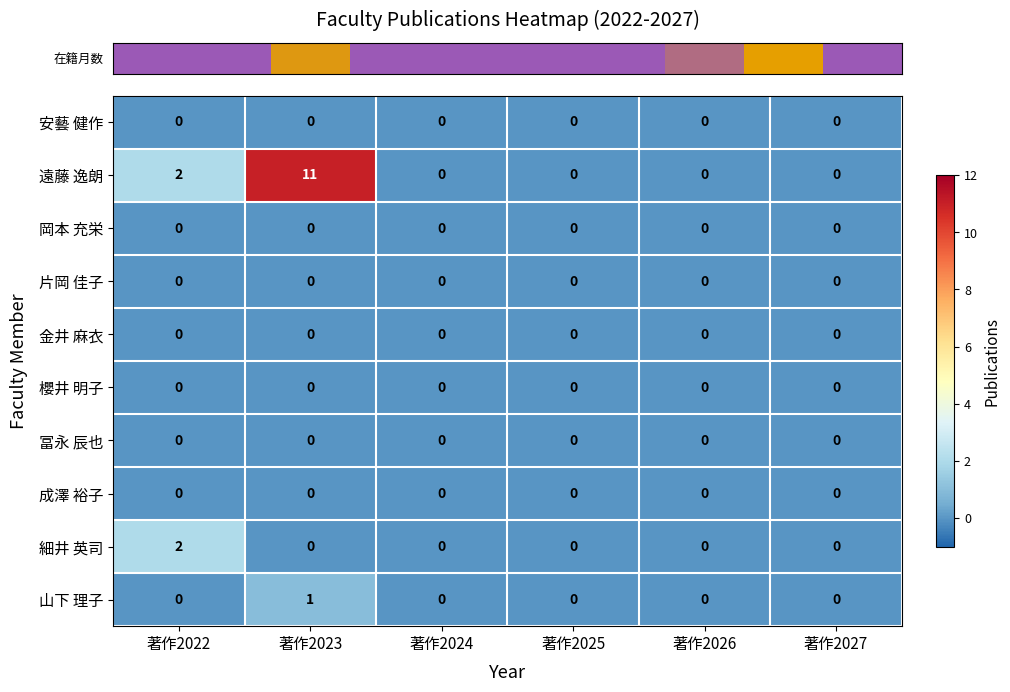

Which series changed the most between 著作2023 and 著作2027?

遠藤 逸朗